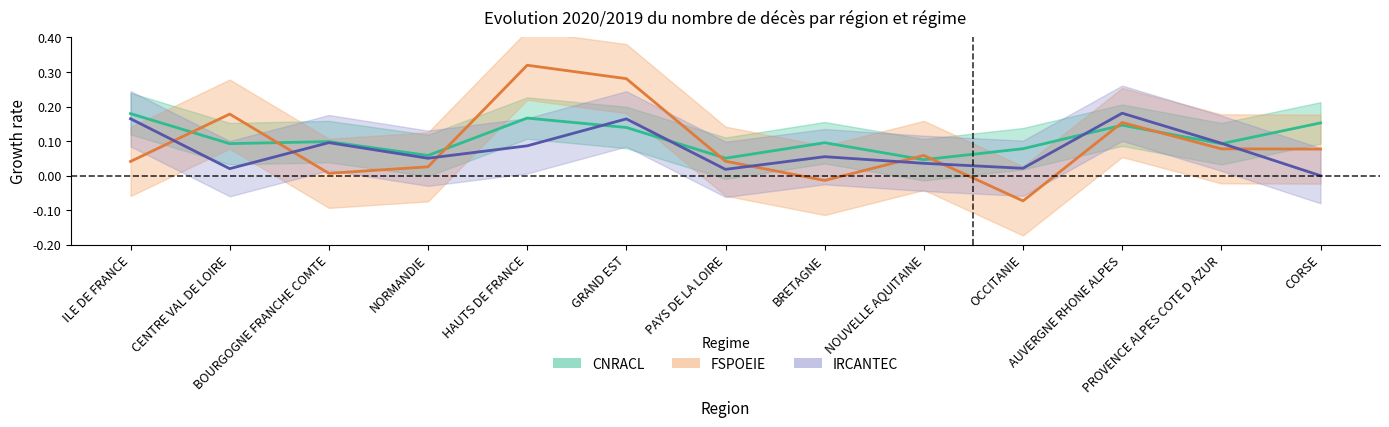

What is the difference between the maximum and minimum values in the IRCANTEC series?

0.2